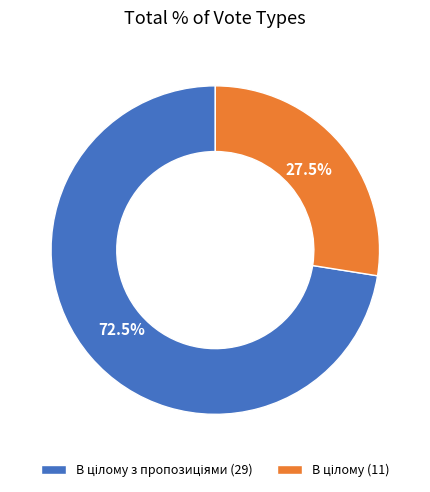

Is there a majority slice in this chart?

Yes